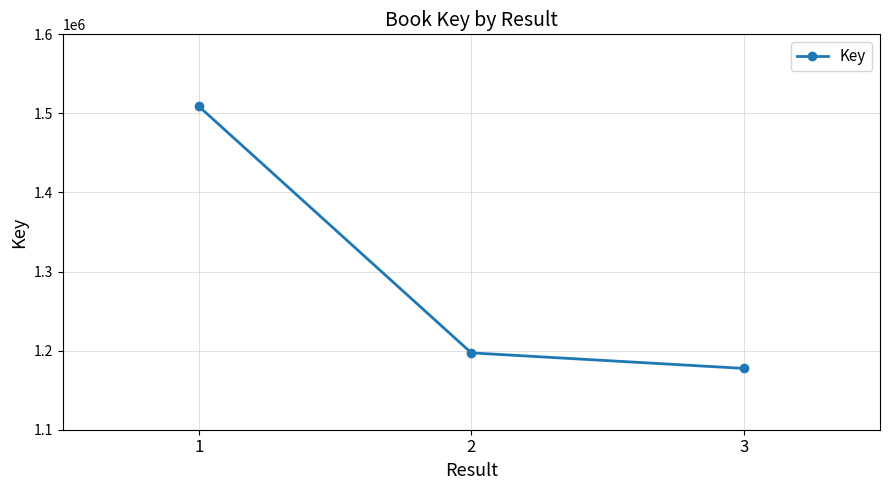

Reading left to right, list all the values displayed in this chart.

1508918	1197178	1177539